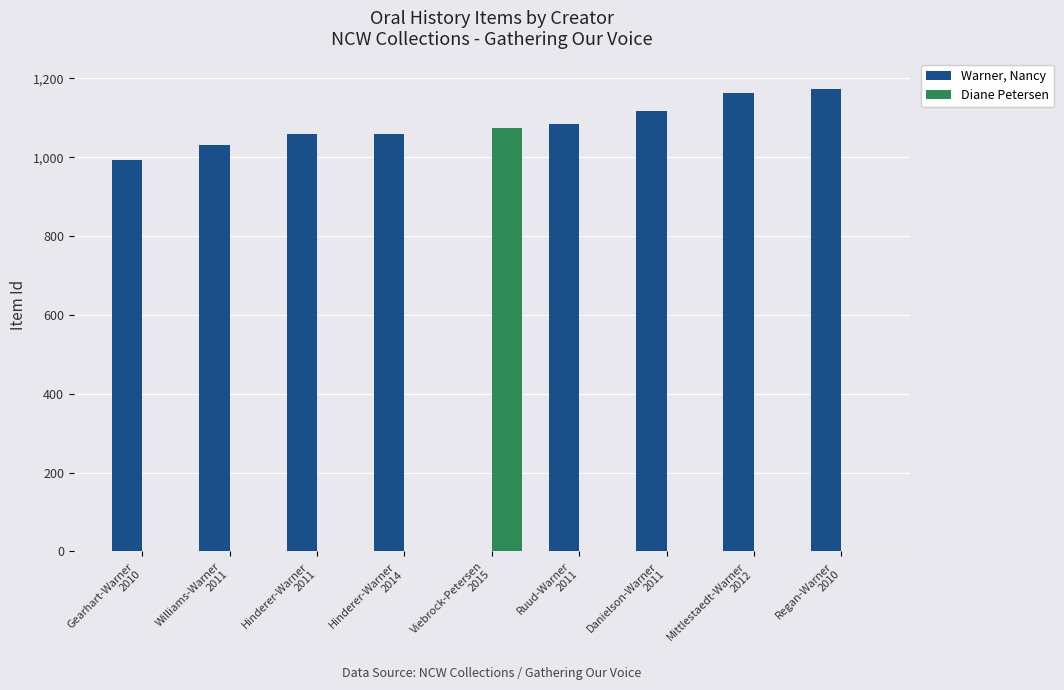

What is the greatest value displayed?

1173